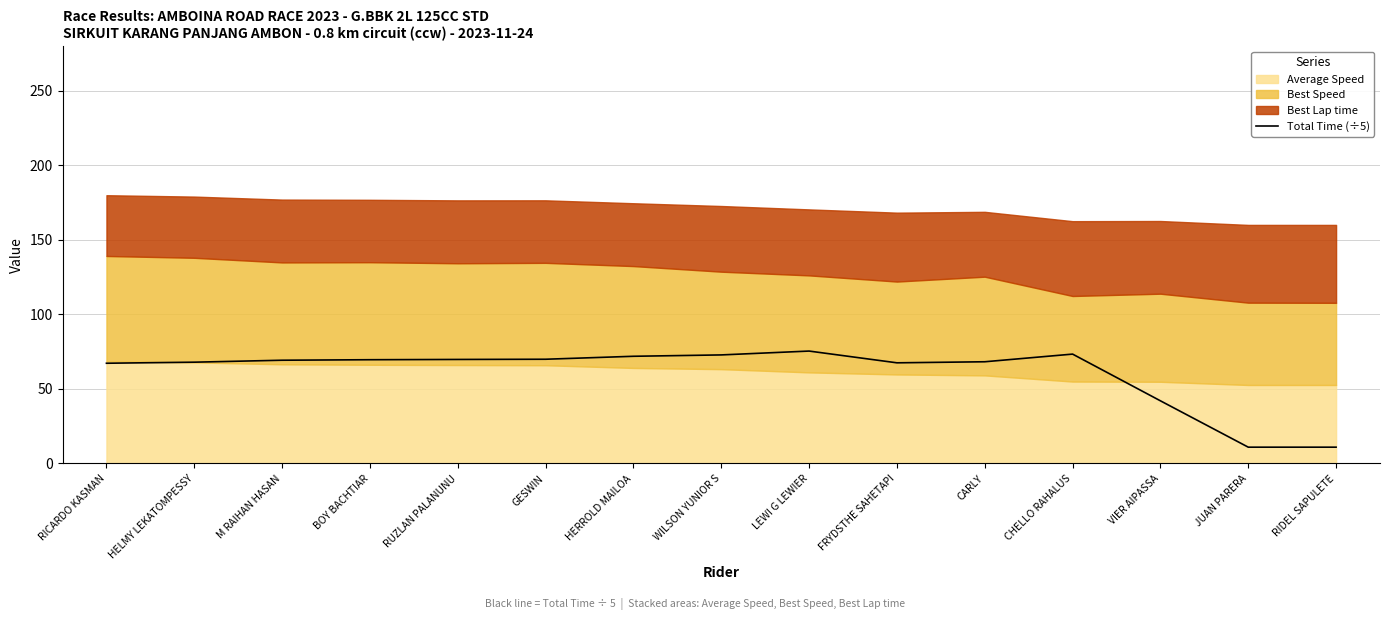

What is the difference between the values at GESWIN and RUZLAN PALANUNU?

0.1